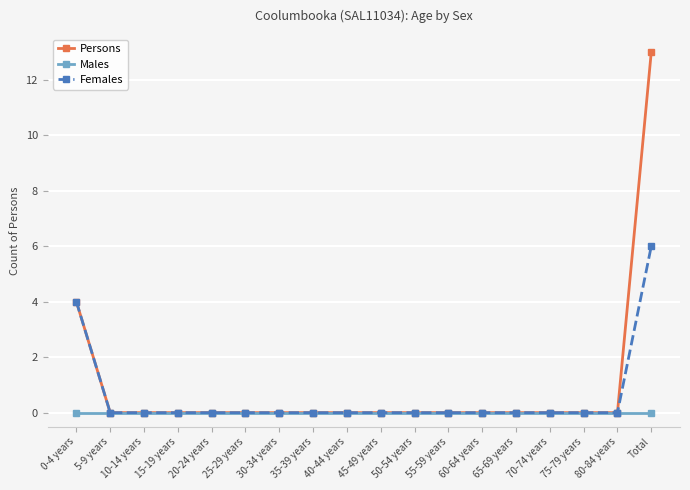

Does the chart have visible grid lines?

Yes